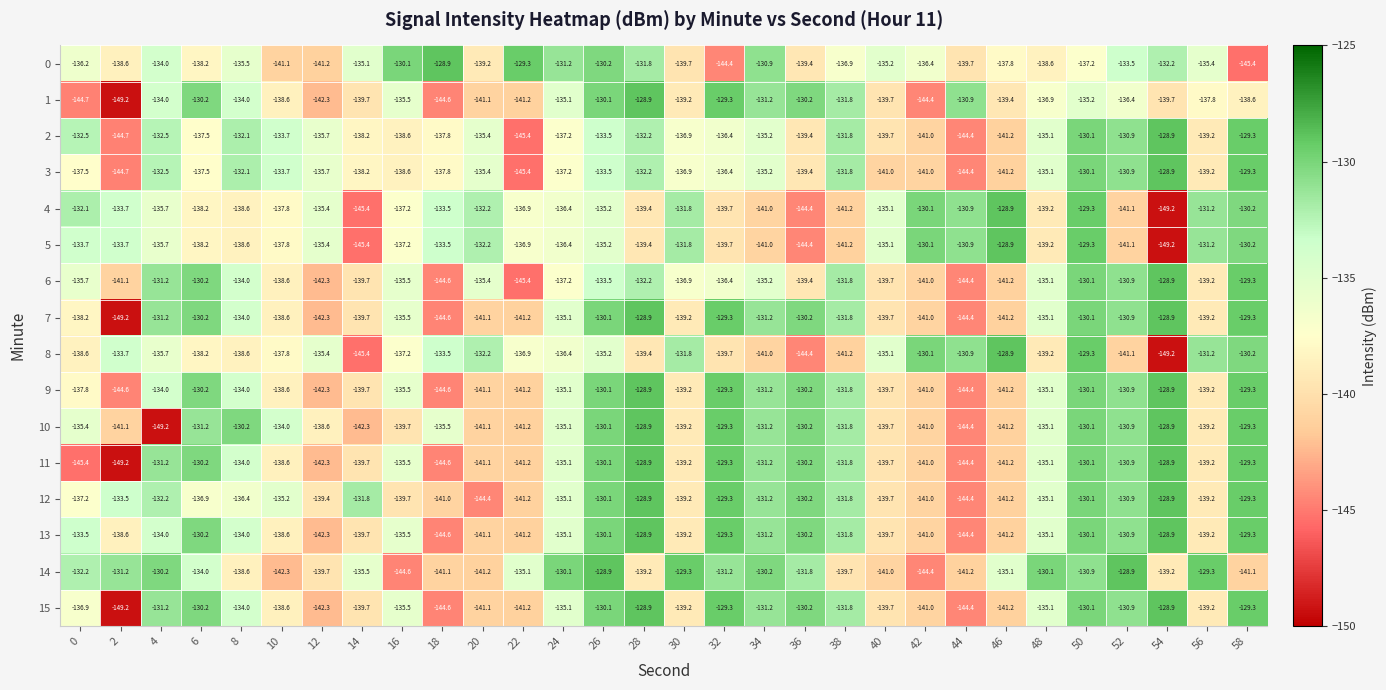

The 0 series shows -71.6 at 48. True or false?

False